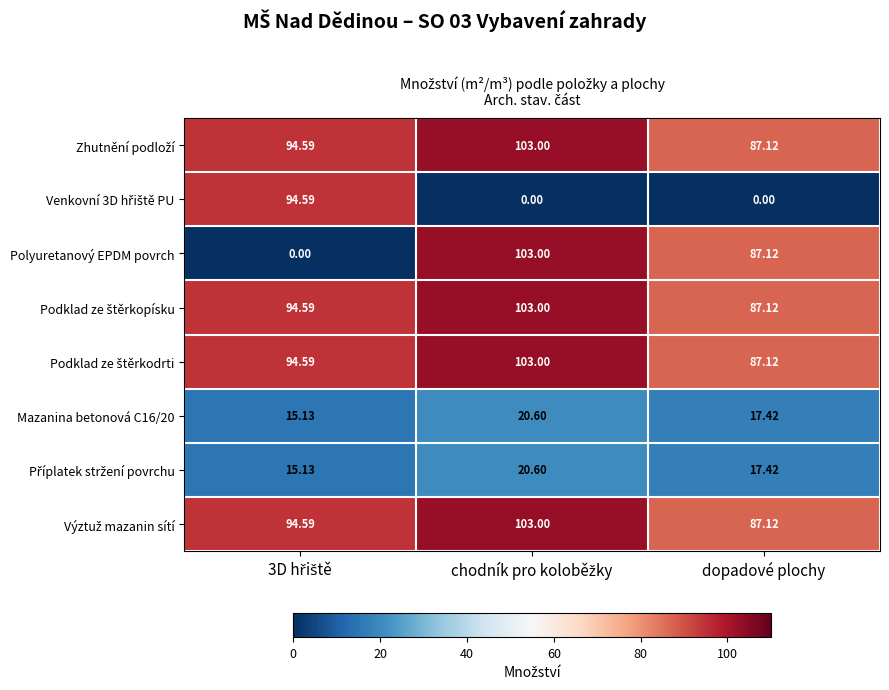

Which series has the widest spread of values?

Polyuretanový EPDM povrch